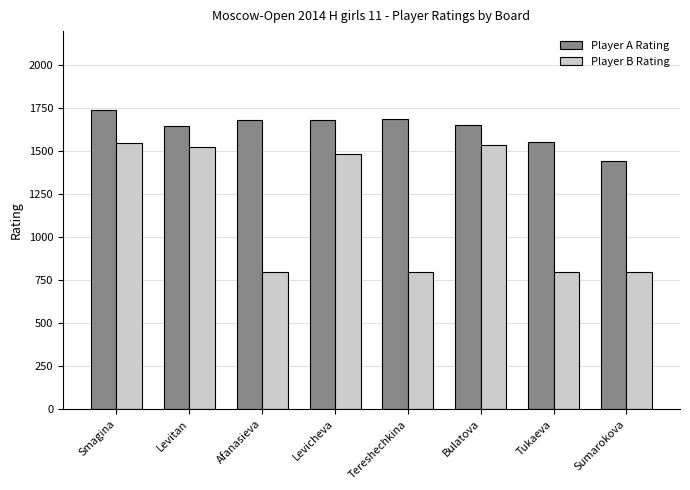

What is the difference between the maximum and minimum values in the Player A Rating series?

297